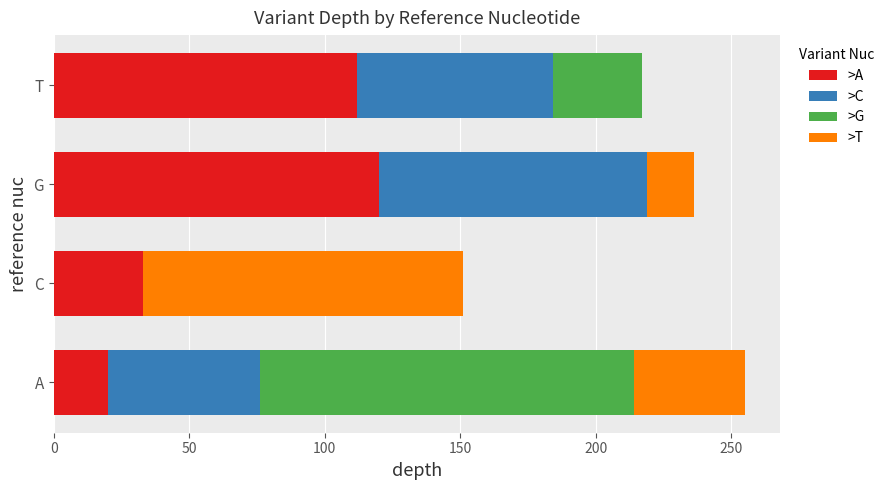

What is the maximum value for >A?

120